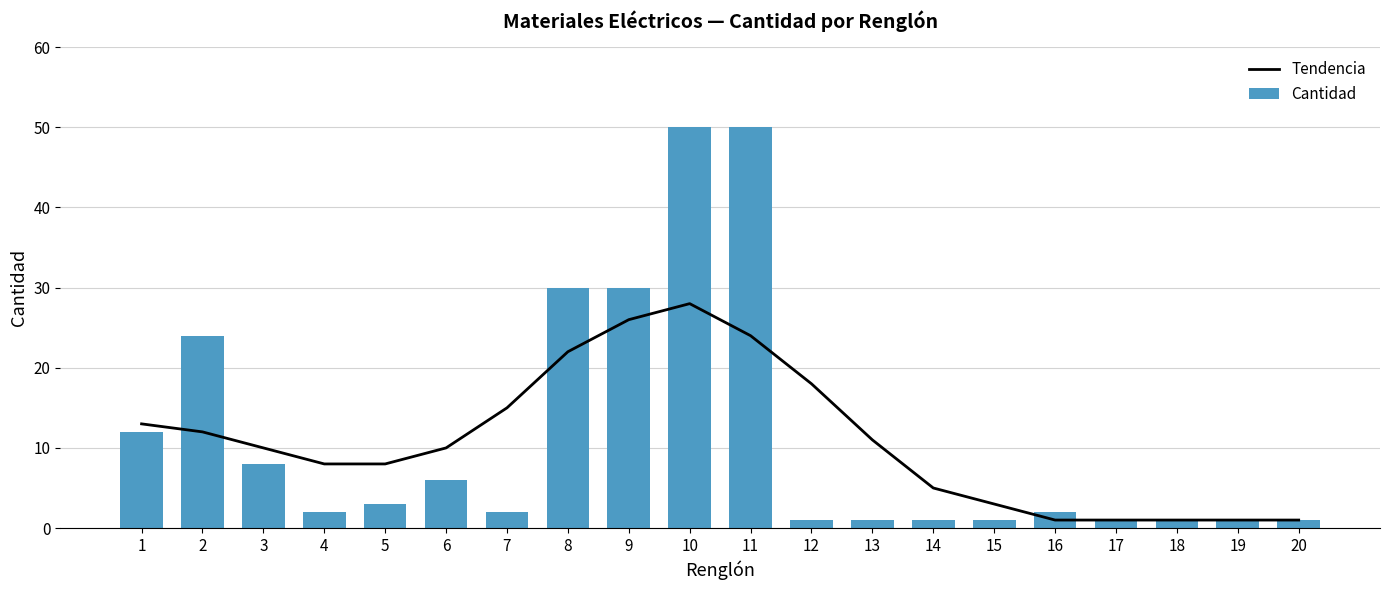

Are the bars horizontal?

No